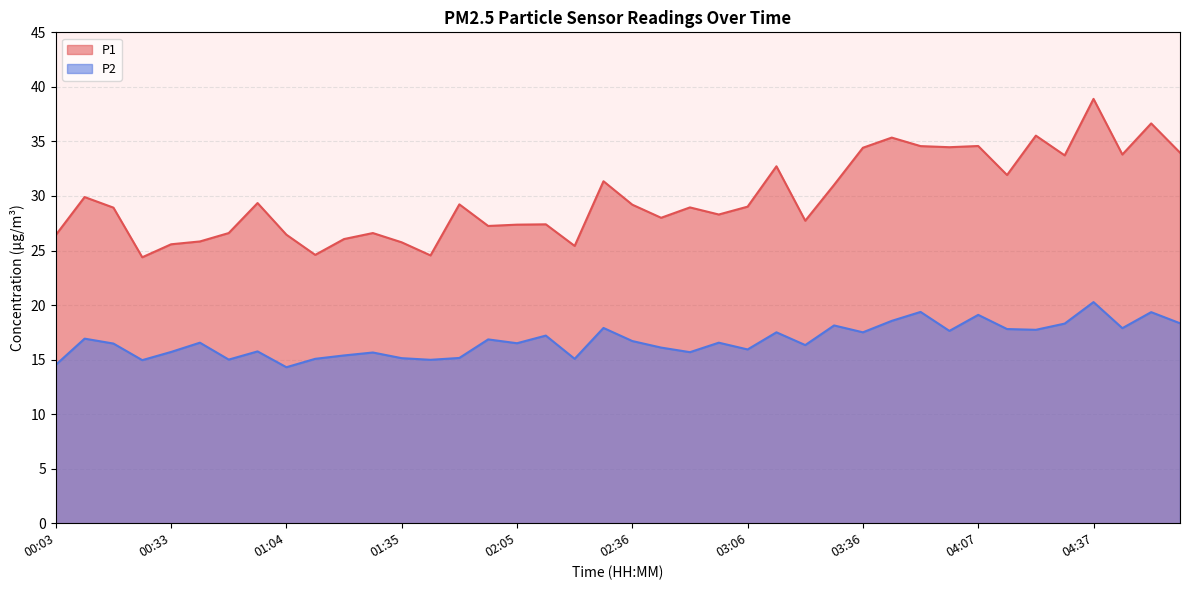

True or false: P2 and P1 cross at least once.

False